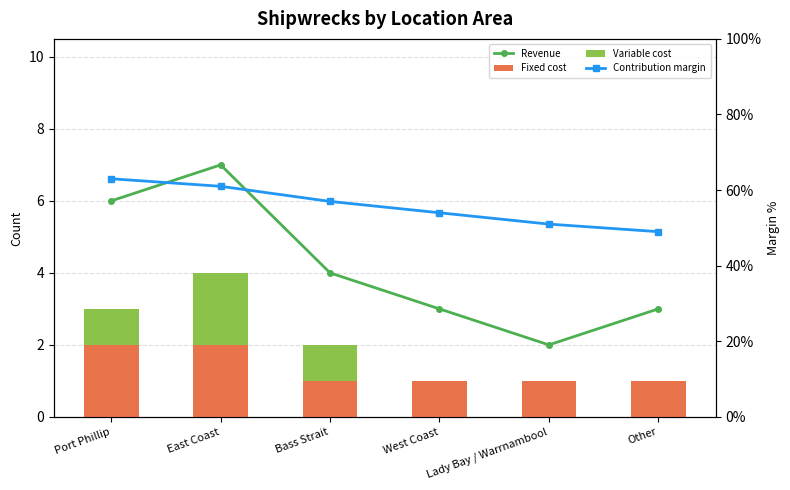

Reading right to left, what are all the values shown in this chart?

Revenue: 3	2	3	4	7	6
Fixed cost: 1	1	1	1	2	2
Variable cost: 0	0	0	1	2	1
Contribution margin: 49	51	54	57	61	63